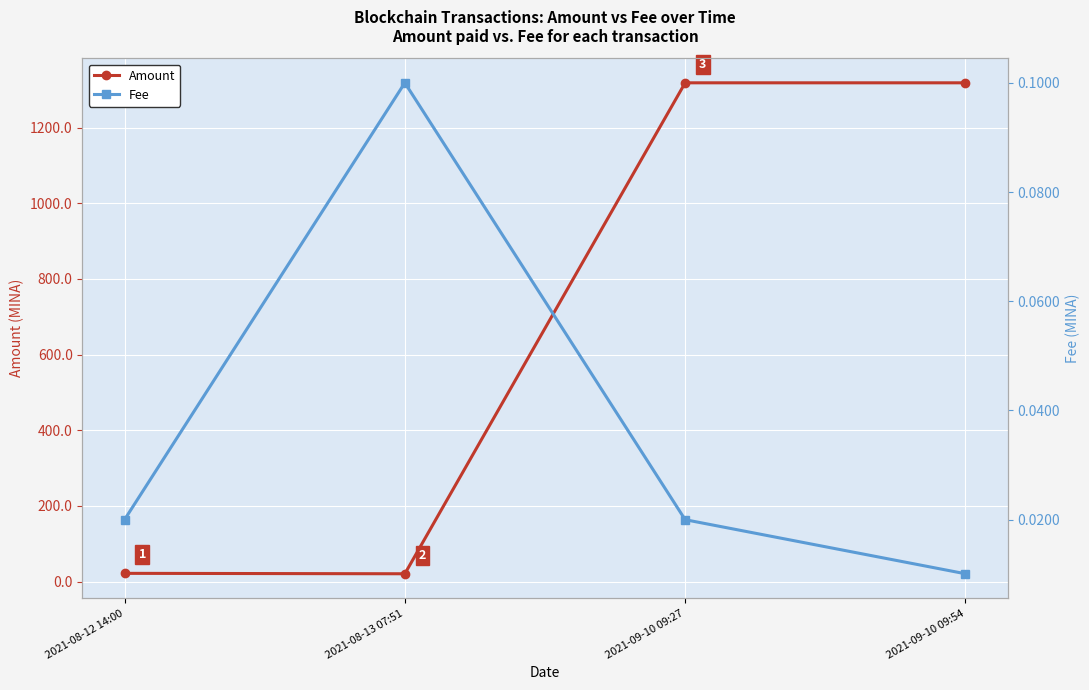

True or false: Amount has more than 1 points higher than both neighbors.

False